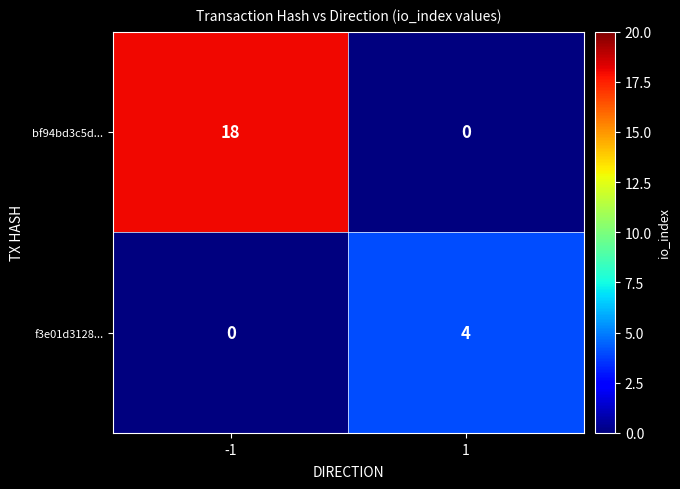

What is the sum of all bf94bd3c5d... values?

18